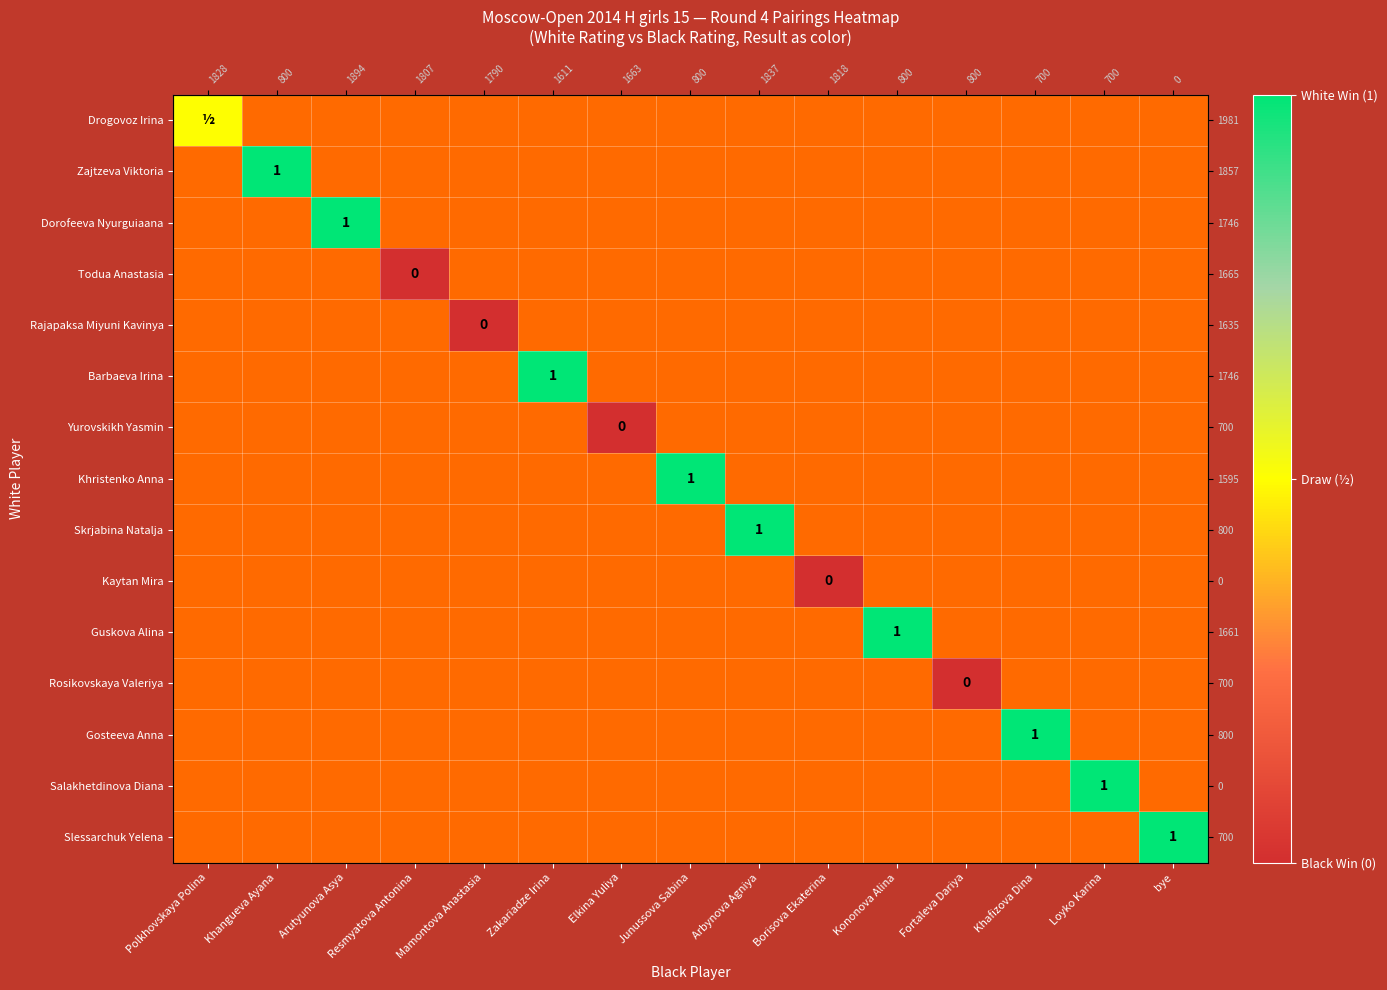

List the series in order of their overall mean, highest first.

Drogovoz Irina, Zajtzeva Viktoria, Dorofeeva Nyurguiaana, Todua Anastasia, Rajapaksa Miyuni Kavinya, Barbaeva Irina, Yurovskikh Yasmin, Khristenko Anna, Skrjabina Natalja, Kaytan Mira, Guskova Alina, Rosikovskaya Valeriya, Gosteeva Anna, Salakhetdinova Diana, Slessarchuk Yelena